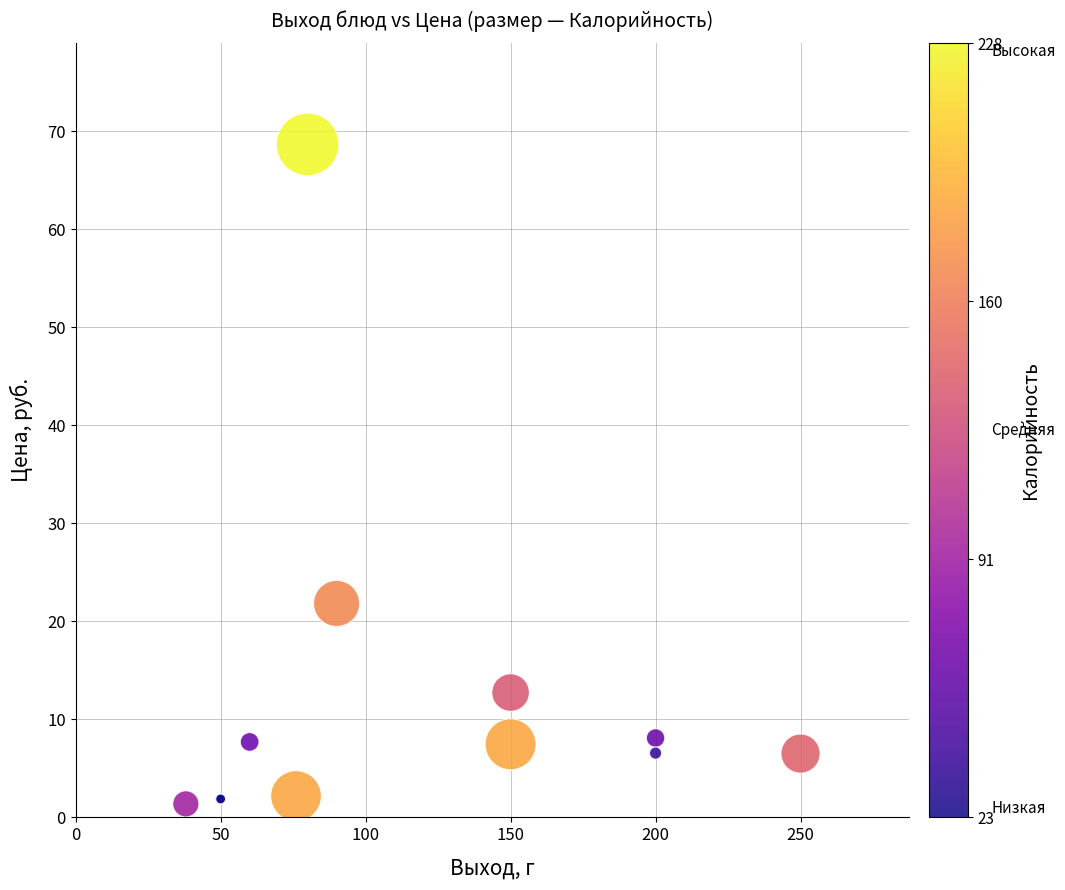

What Y value in the scatter plot is closest to 35?

21.8